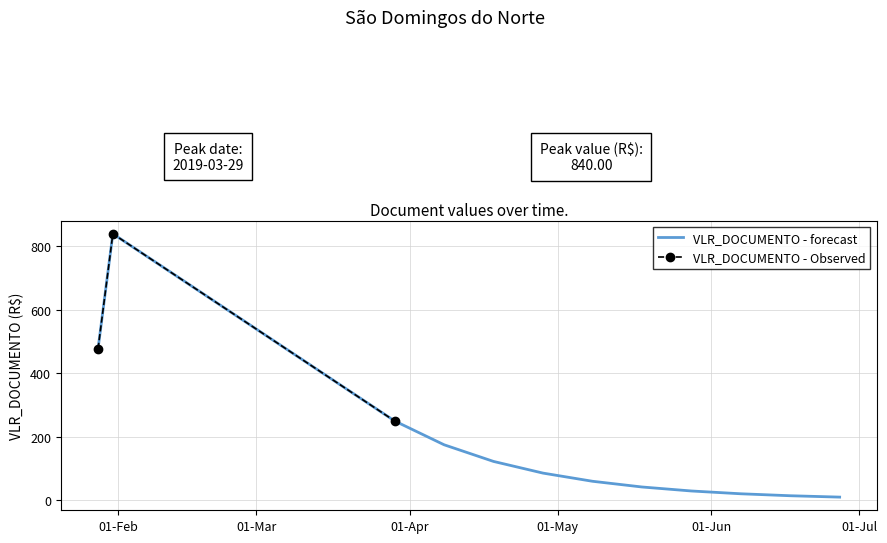

The value of VLR_DOCUMENTO - Observed at 2019-03-29 is 250.0. True or false?

True